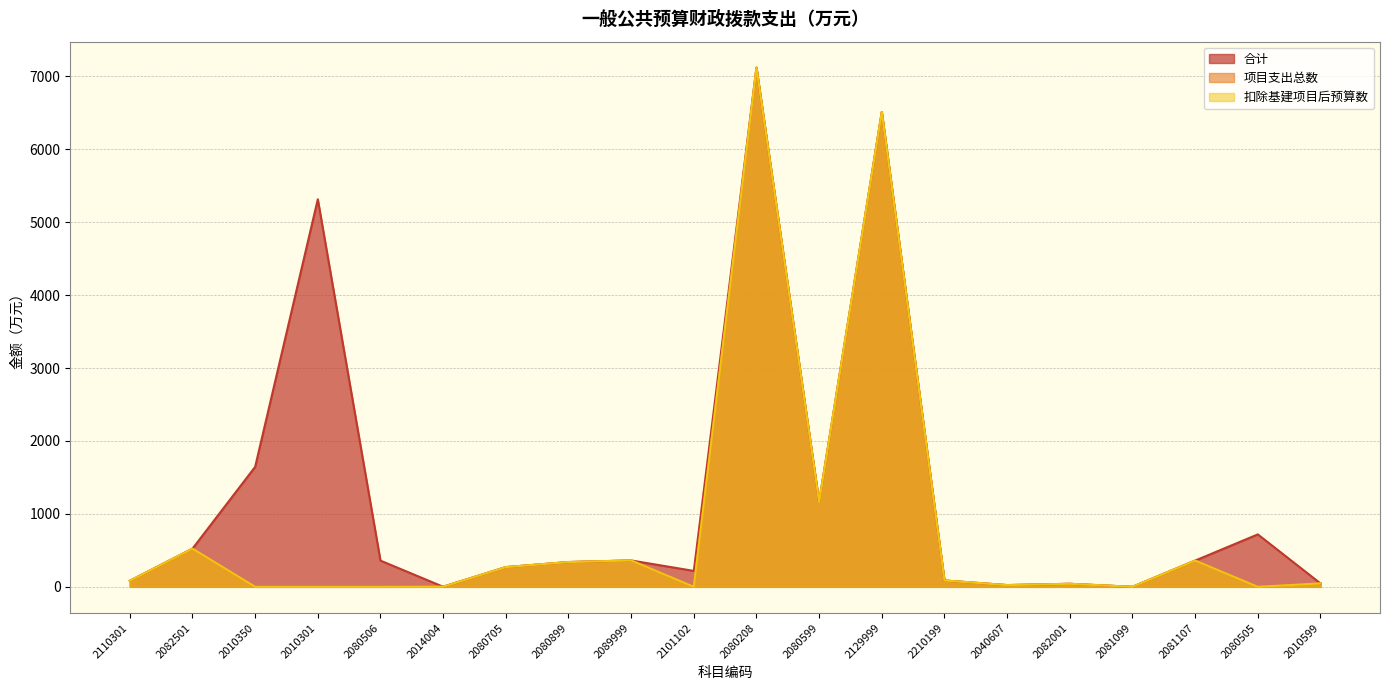

Rank the series at 2010599 from highest to lowest value.

合计, 项目支出总数, 扣除基建项目后预算数